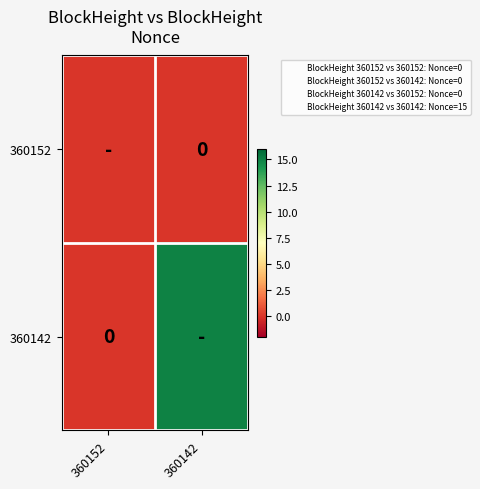

List the labels in order of 360142 value, smallest first.

360152, 360142